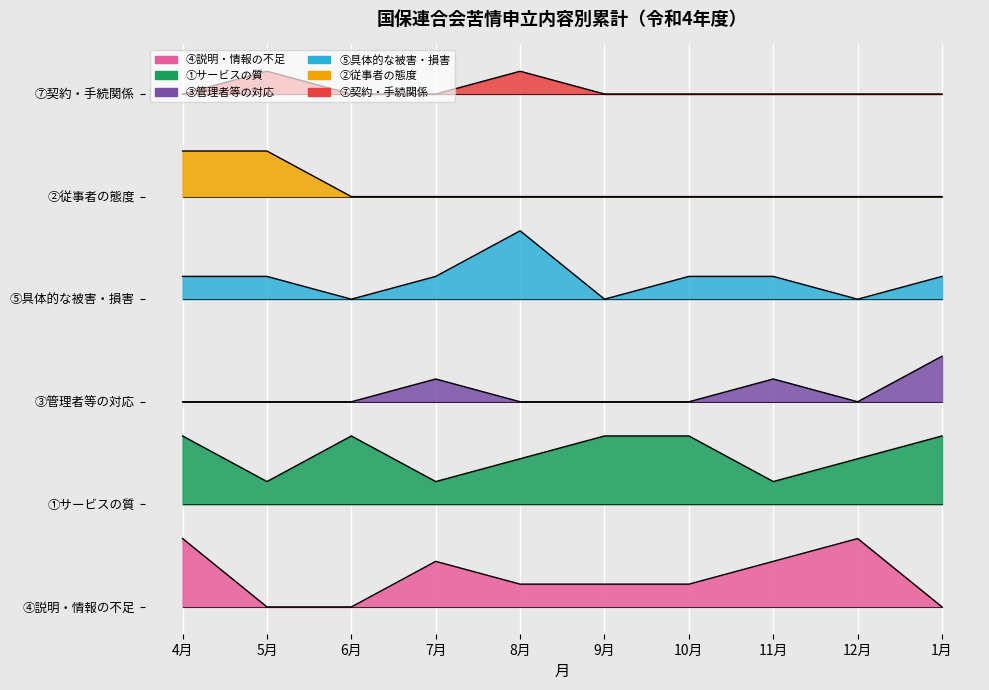

How many interior local peaks does the ④説明・情報の不足 series have?

2